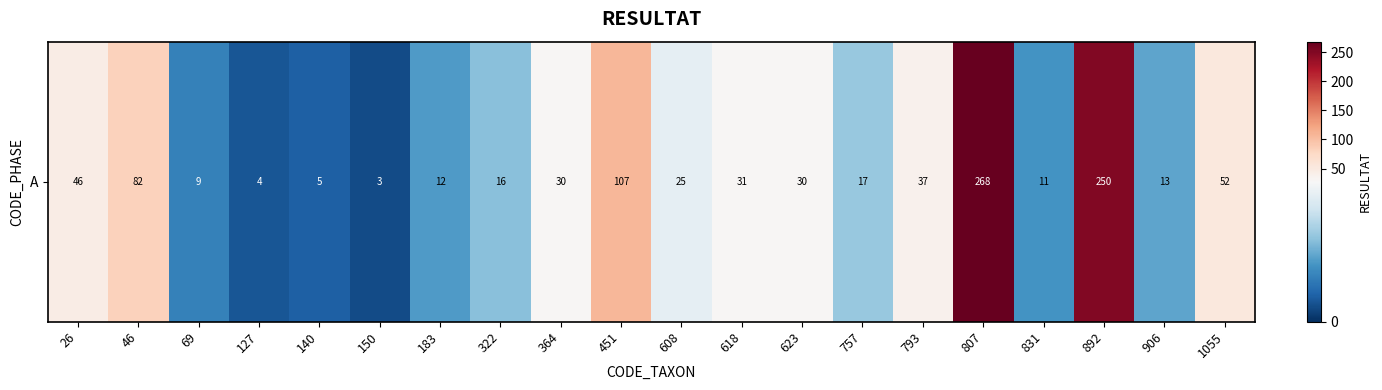

Approximately how many times larger is the value at 451 compared to 618?

3.5